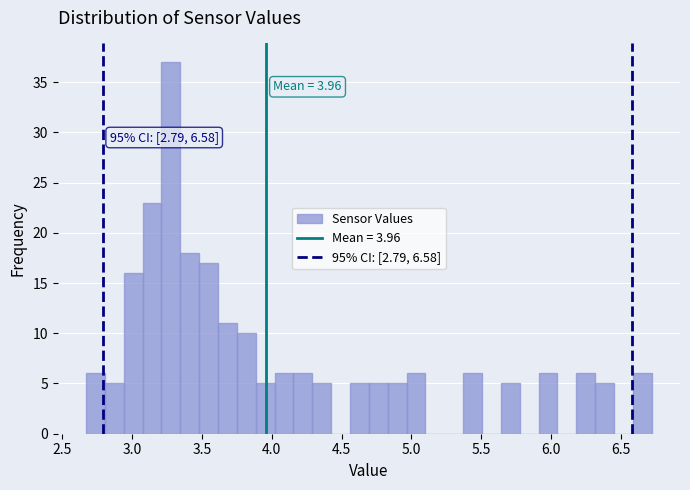

Read against the x-axis, roughly where is the centre of the tallest bar?

3.30